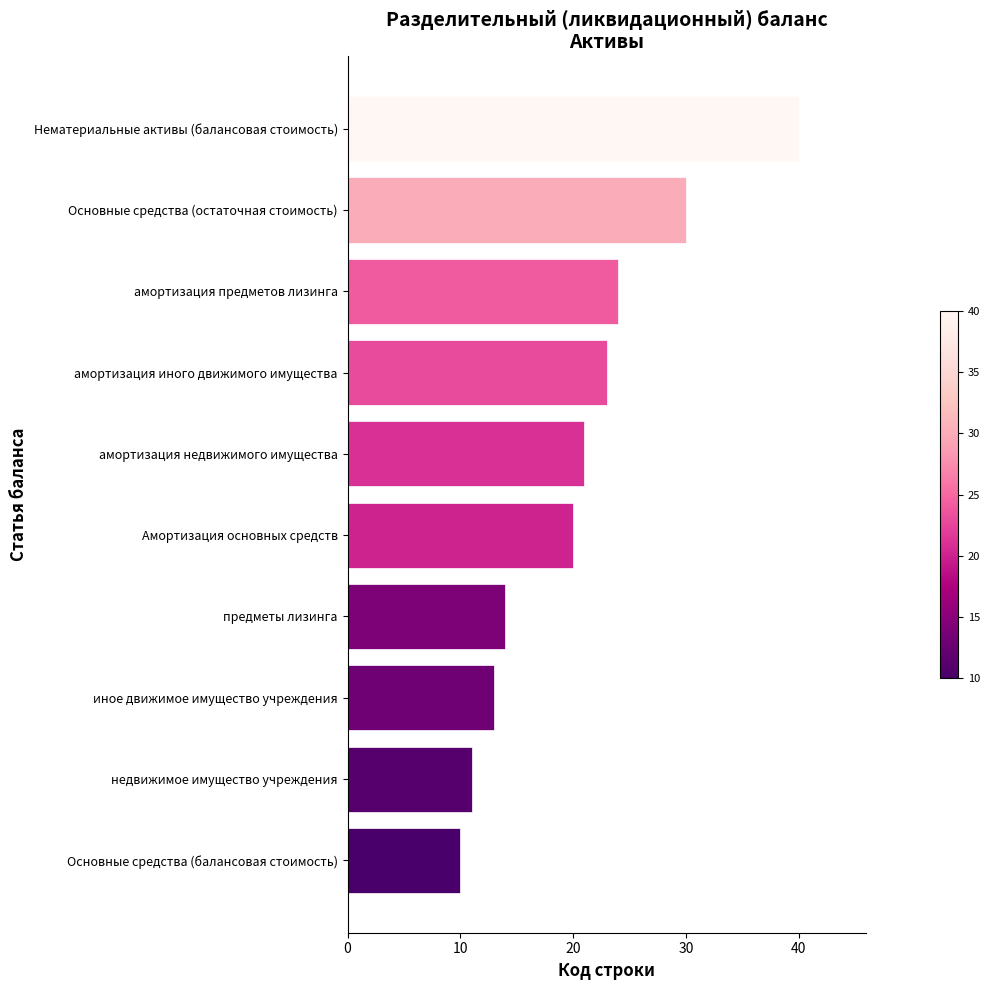

Which category has the lowest value across all series?

Основные средства (балансовая стоимость)